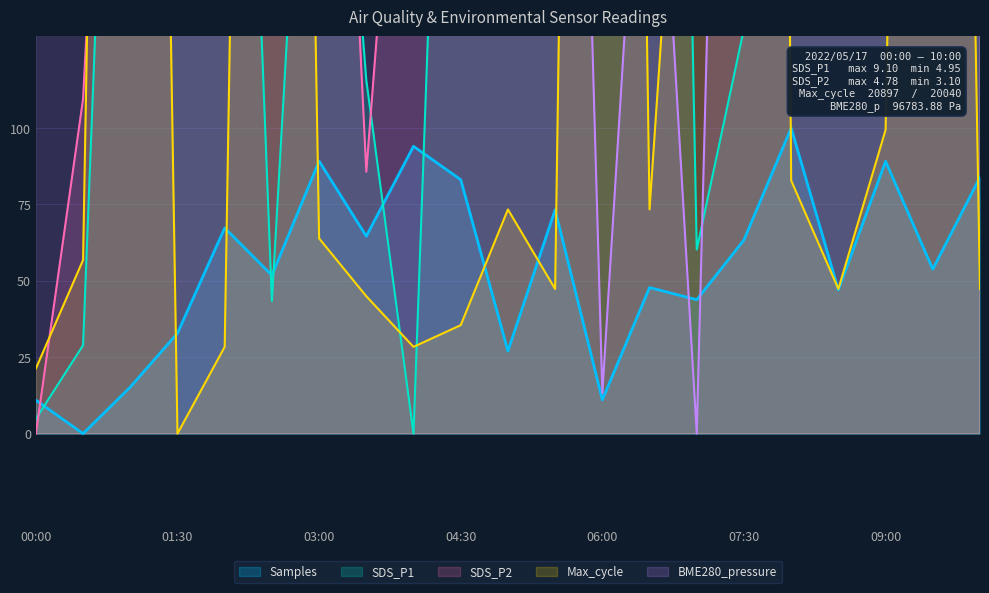

Which series ends up on top after the final intersection of SDS_P2 and SDS_P1?

SDS_P1